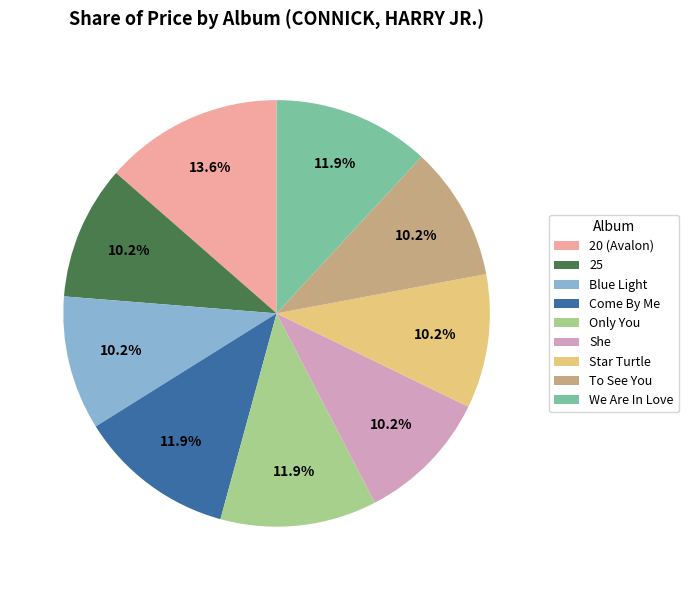

True or false: 20 (Avalon) accounts for 1% of the total.

False